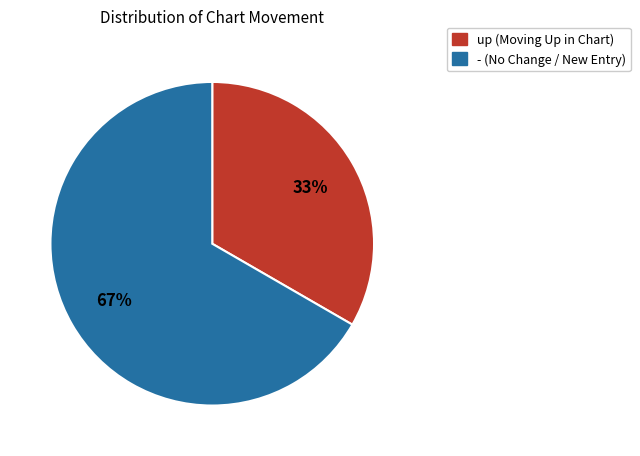

Is there any slice that represents more than half of the pie?

Yes